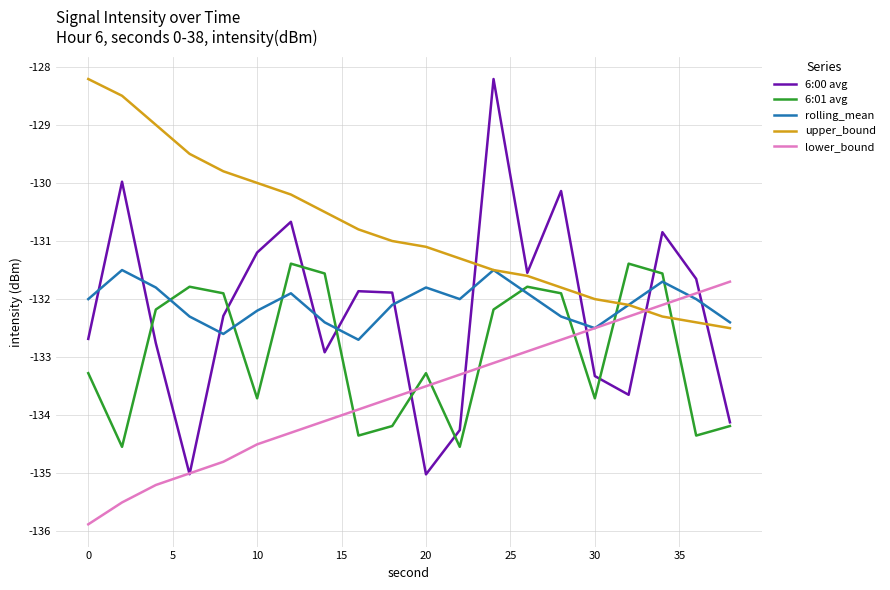

What is the maximum value shown in the chart?

-128.2